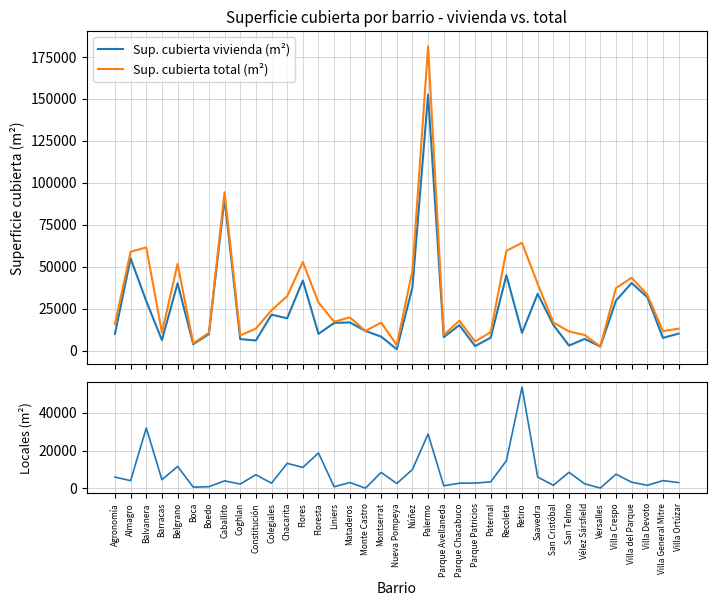

Reading right to left, extract all data points from this chart.

Sup. cubierta vivienda (m²): 10087	7561	31843	40263	29772	2429	6963	2988	15264	33840	10556	44895	7664	2689	15170	8015	152508	37723	799	8333	11700	16795	16478	9958	41776	19255	21399	5999	6856	90457	9821	3804	40074	6273	29473	54938	9978
Sup. cubierta total (m²): 13052	11589	33370	43421	37207	2475	9298	11419	16784	39748	64185	59464	11012	5398	17811	9279	181273	47658	3277	16705	11700	19804	17206	28647	52801	32440	24033	13134	9046	94345	10596	4350	51641	10758	61467	58923	15876
Sup. cubierta locales (m²): 2965	4028	1527	3158	7435	46	2335	8431	1520	5908	53629	14569	3348	2709	2641	1264	28765	9935	2478	8372	0	3009	728	18689	11025	13185	2634	7135	2190	3888	775	546	11567	4485	31994	3985	5898